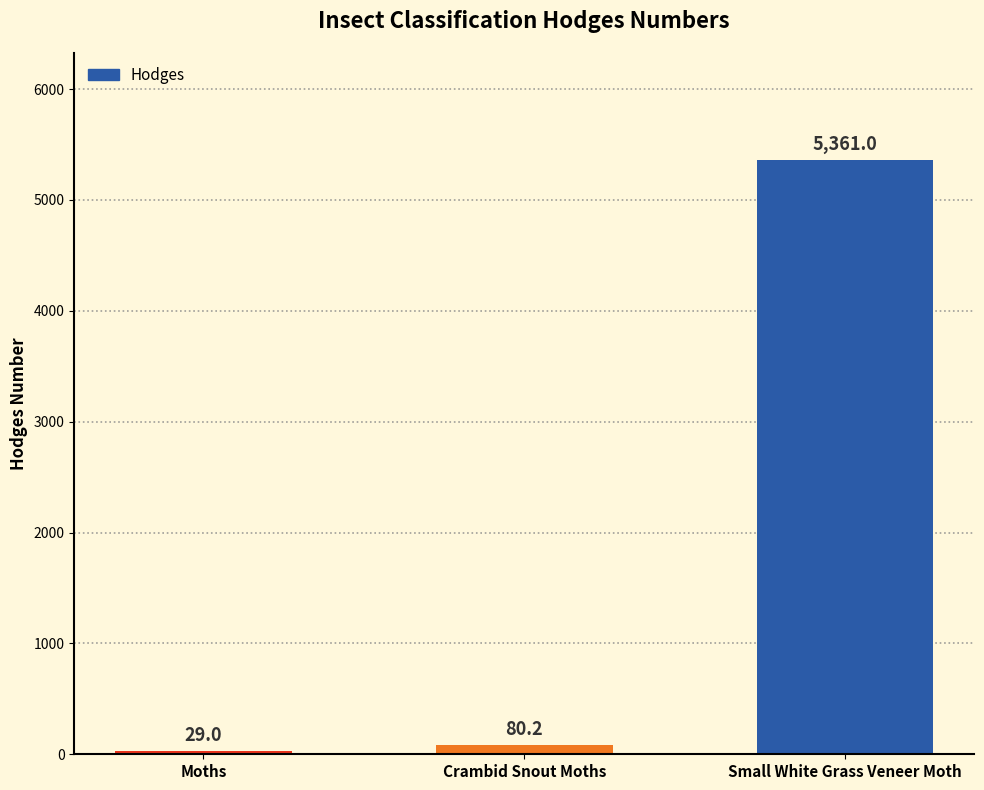

How many data points are above 80?

2